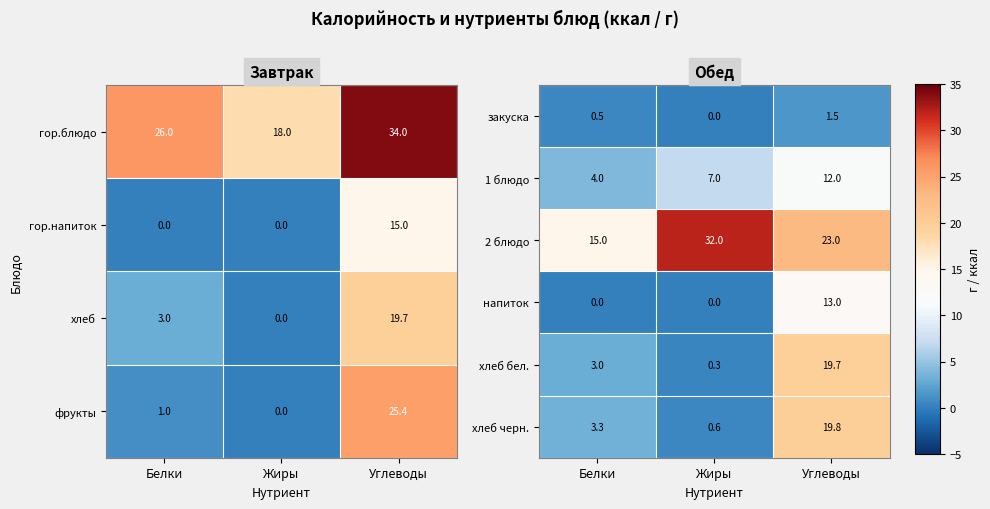

What is the maximum value for хлеб черн.?

19.8